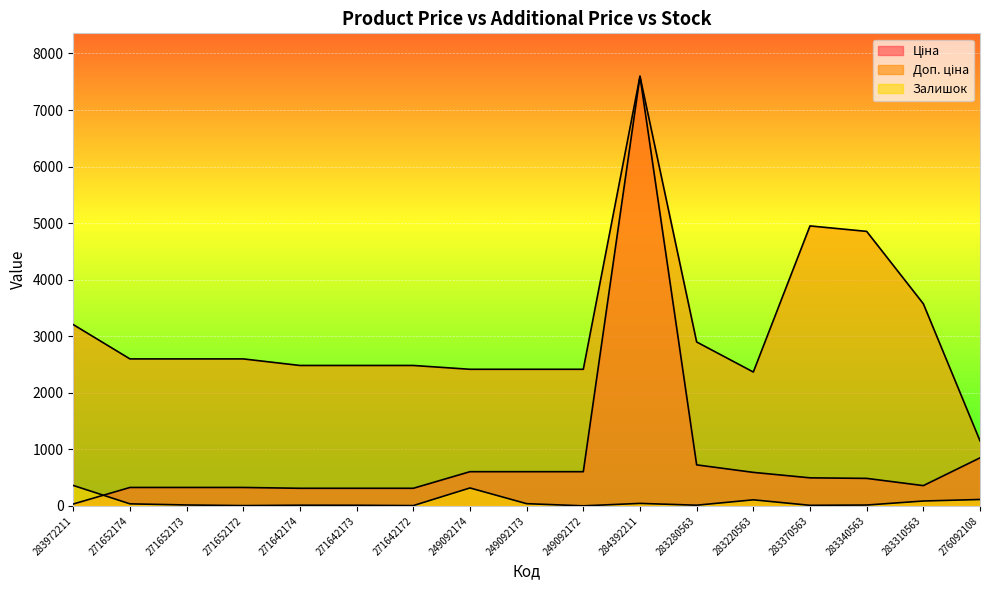

True or false: Ціна has a value of 213.2 at 283340563.

False